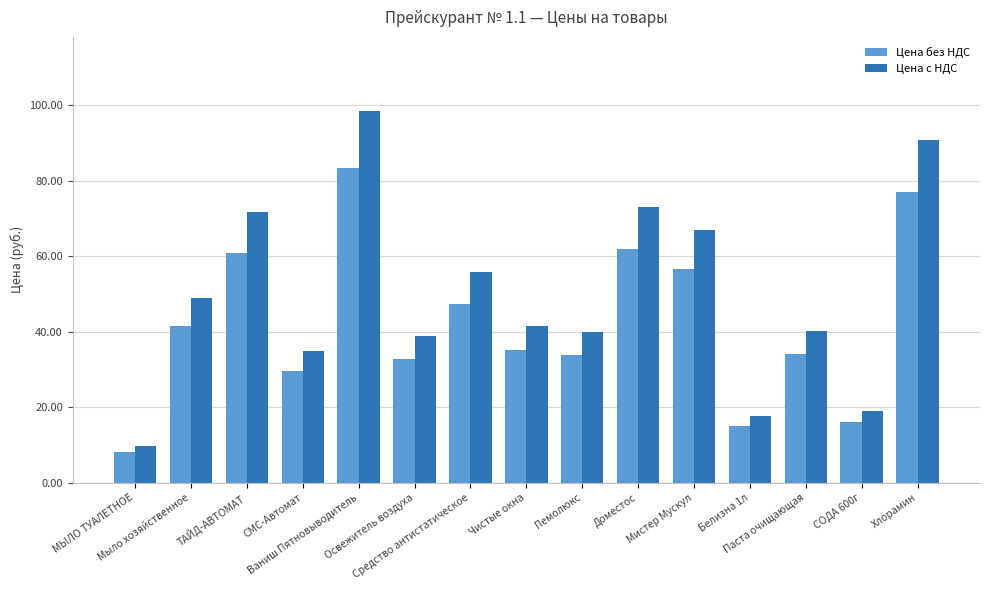

Which series has the widest spread of values?

Цена с НДС